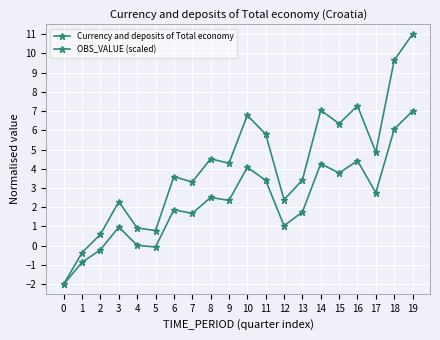

How many values in the Currency and deposits of Total economy series are below 4?

10